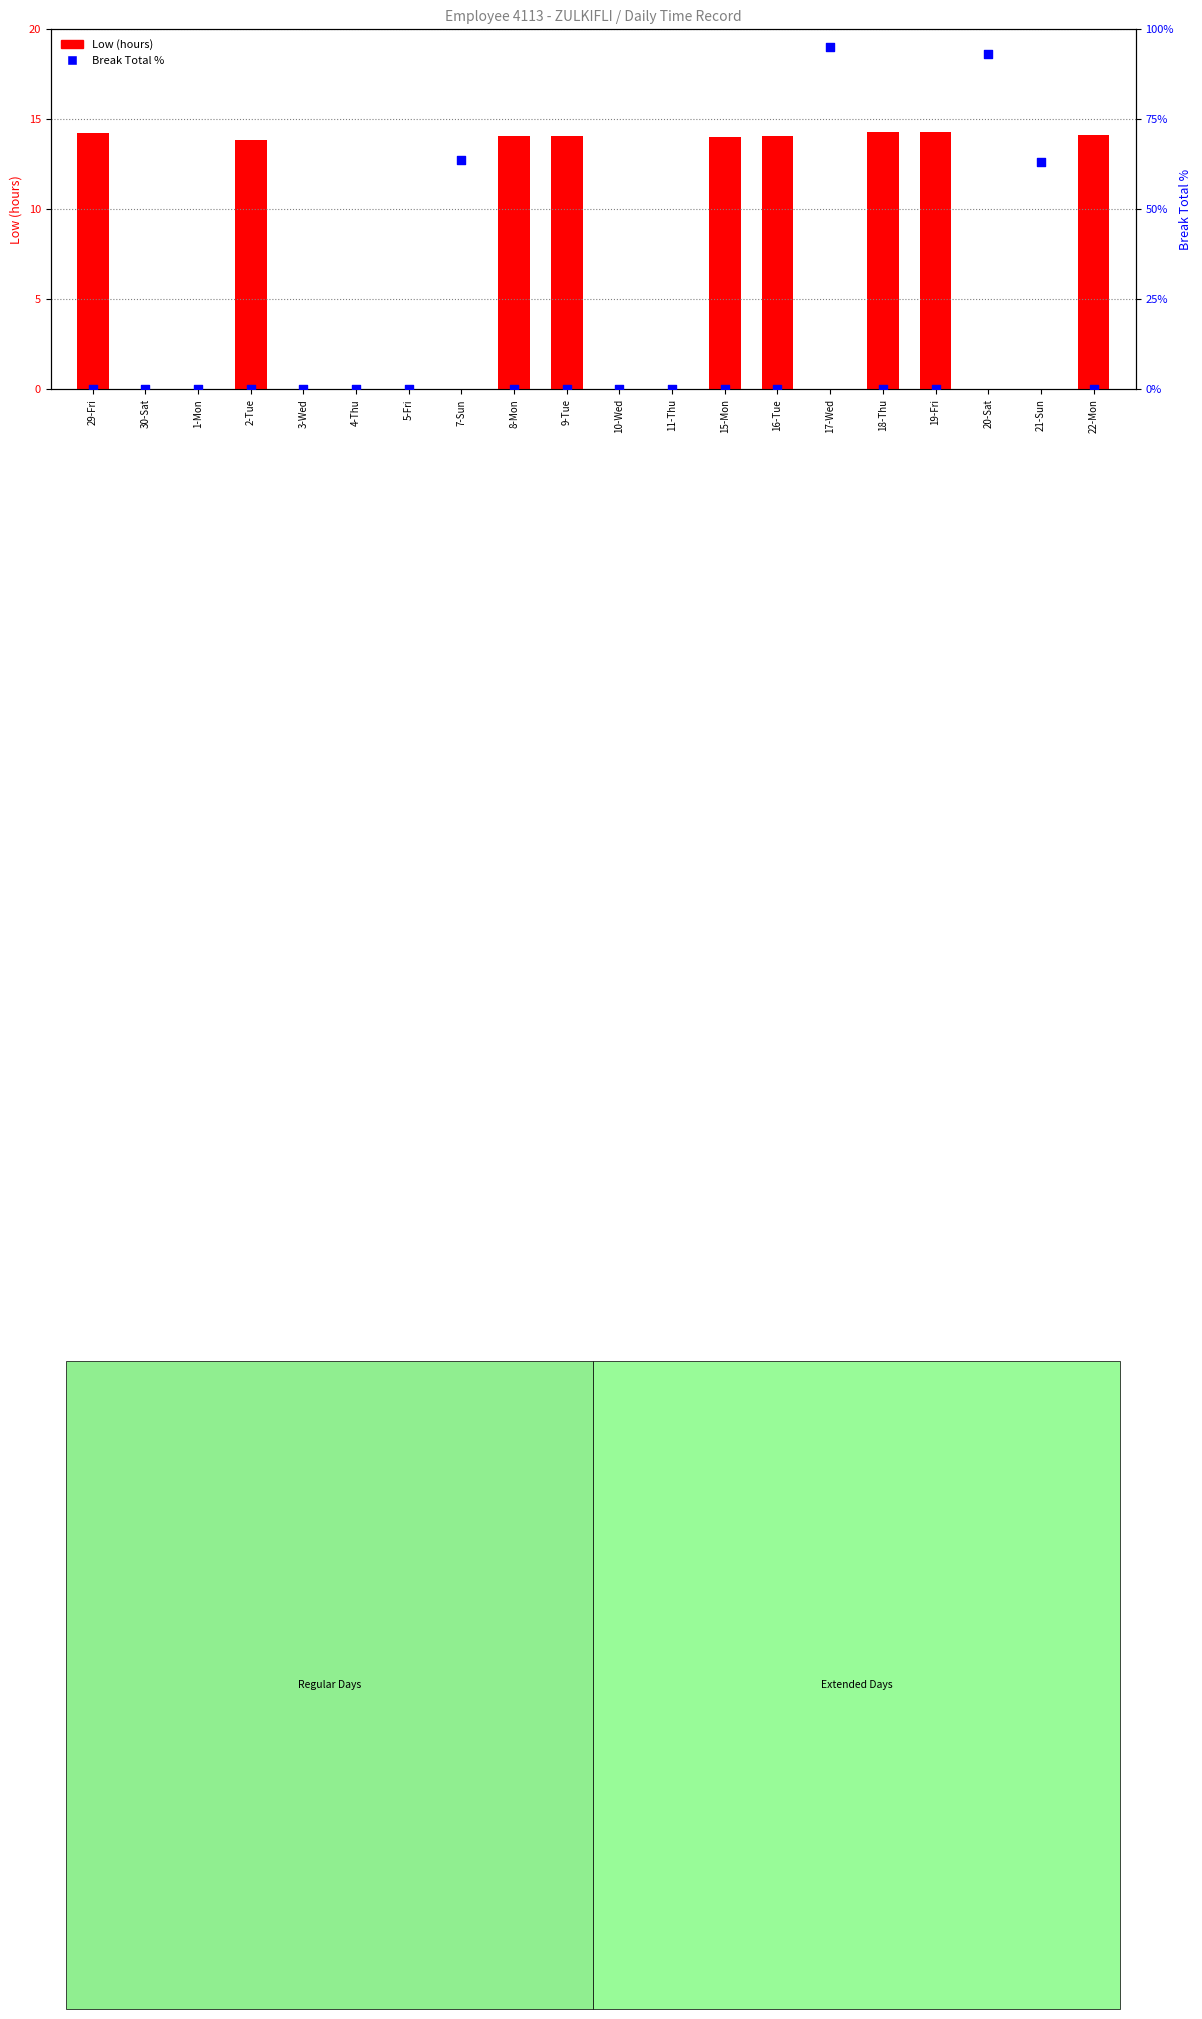

Which series reaches the minimum Y coordinate?

Low (hours)